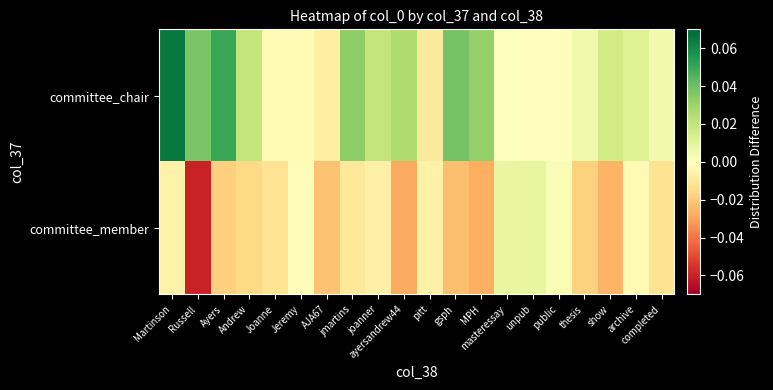

How many distinct data groups are displayed?

2